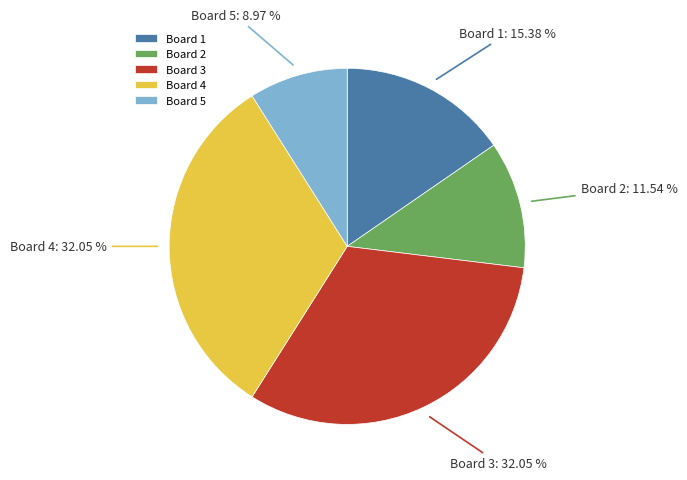

Between Board 2 and Board 1, which is larger?

Board 1